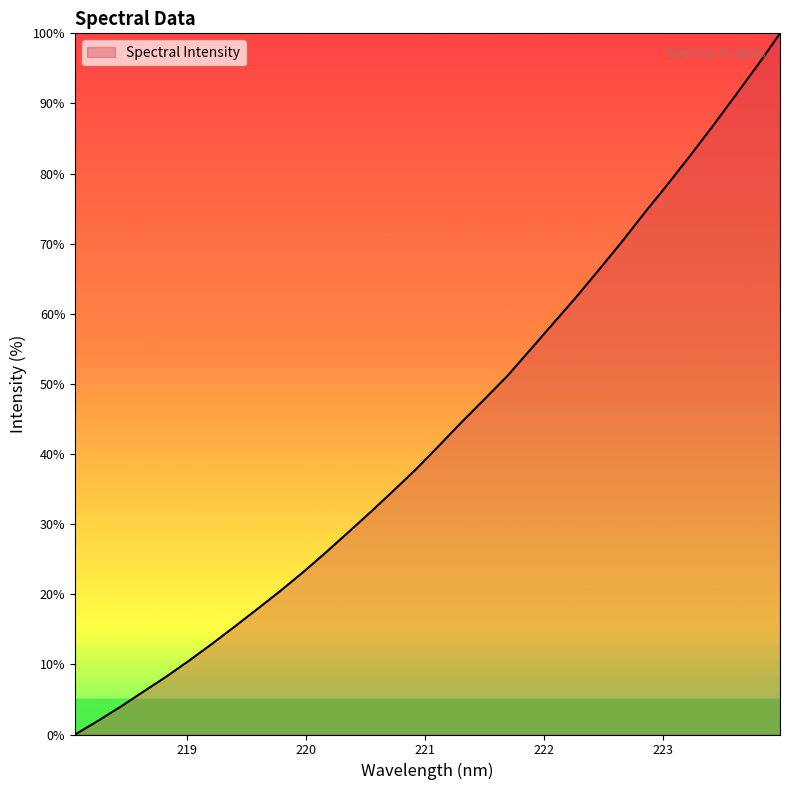

What is the maximum value shown in the chart?

100.0